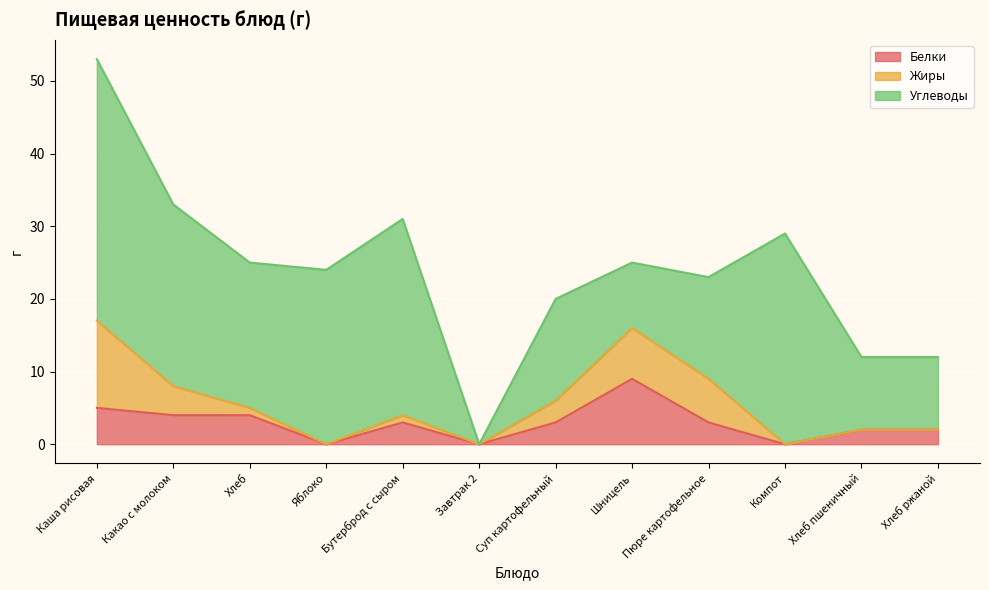

What is the sum of the Жиры values at Хлеб пшеничный and Суп картофельный?

3